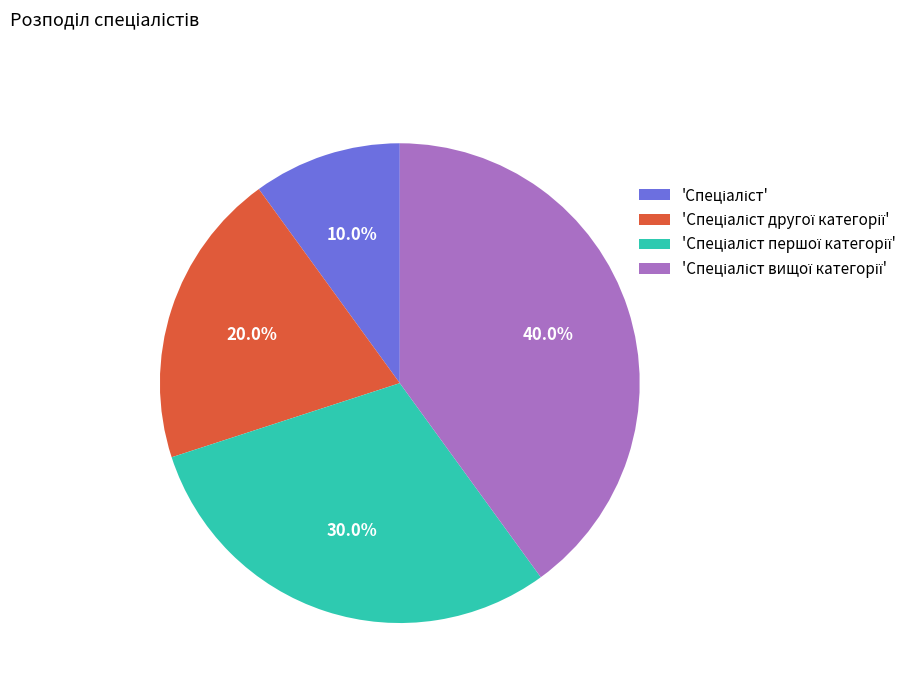

Is there any slice that represents more than half of the pie?

No